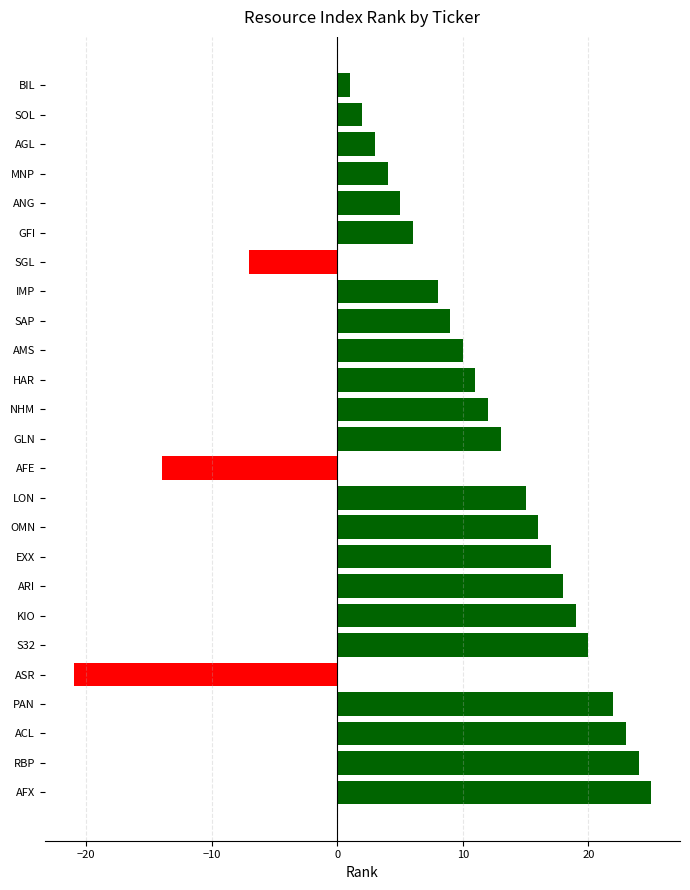

What is the ratio of the value at GFI to the value at S32?

0.3